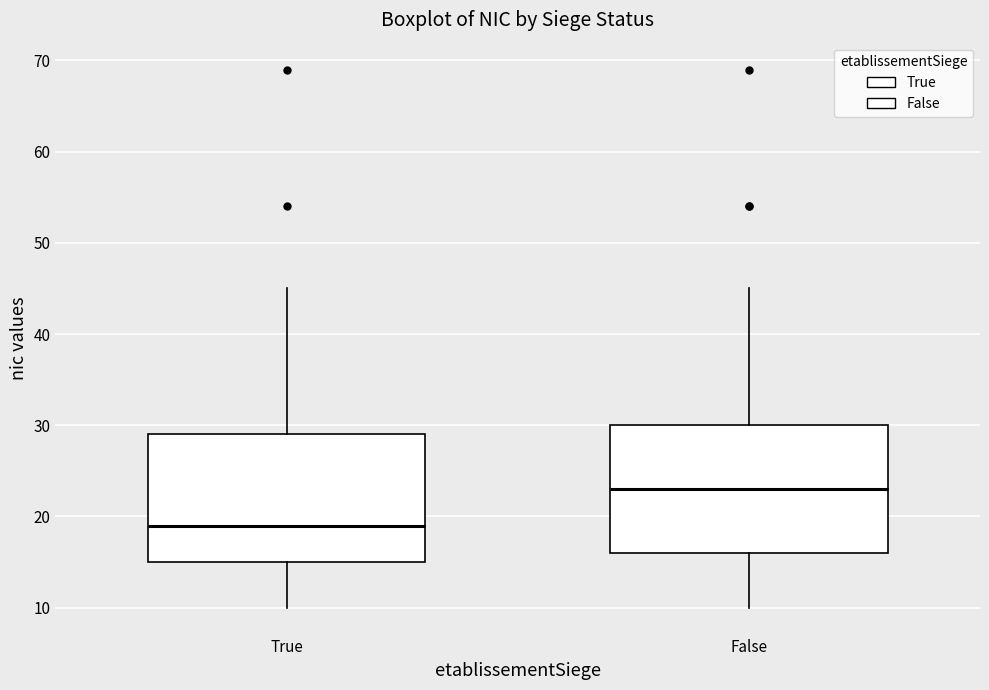

Where is the upper edge of the box for True on the y-axis? The values are not printed on the chart, so give them approximately, as read against the axis.

29